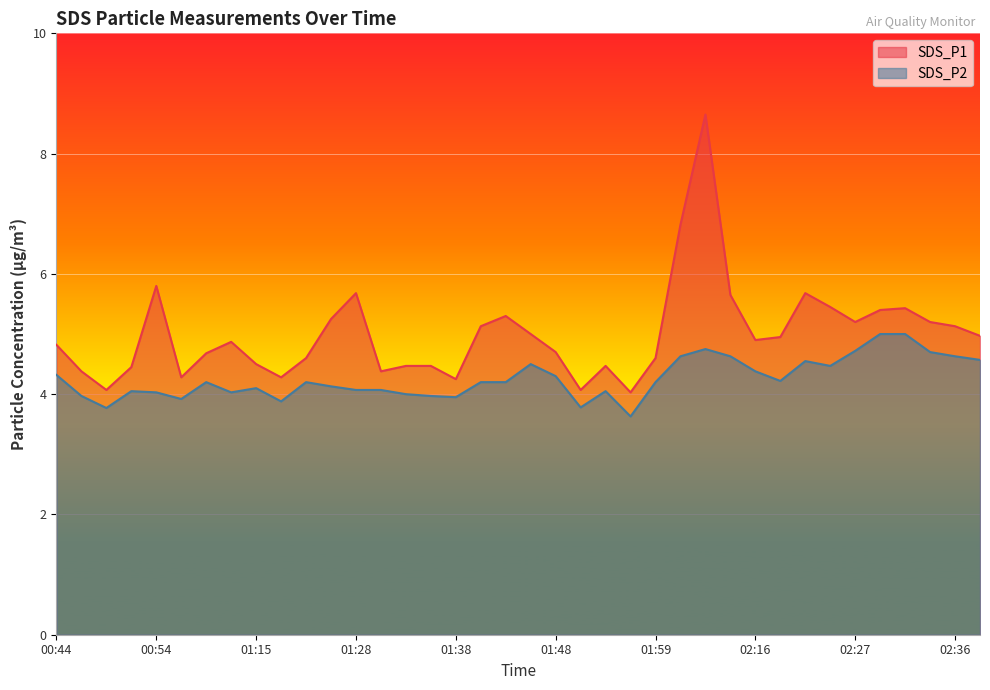

How many interior local peaks does the SDS_P2 series have?

8